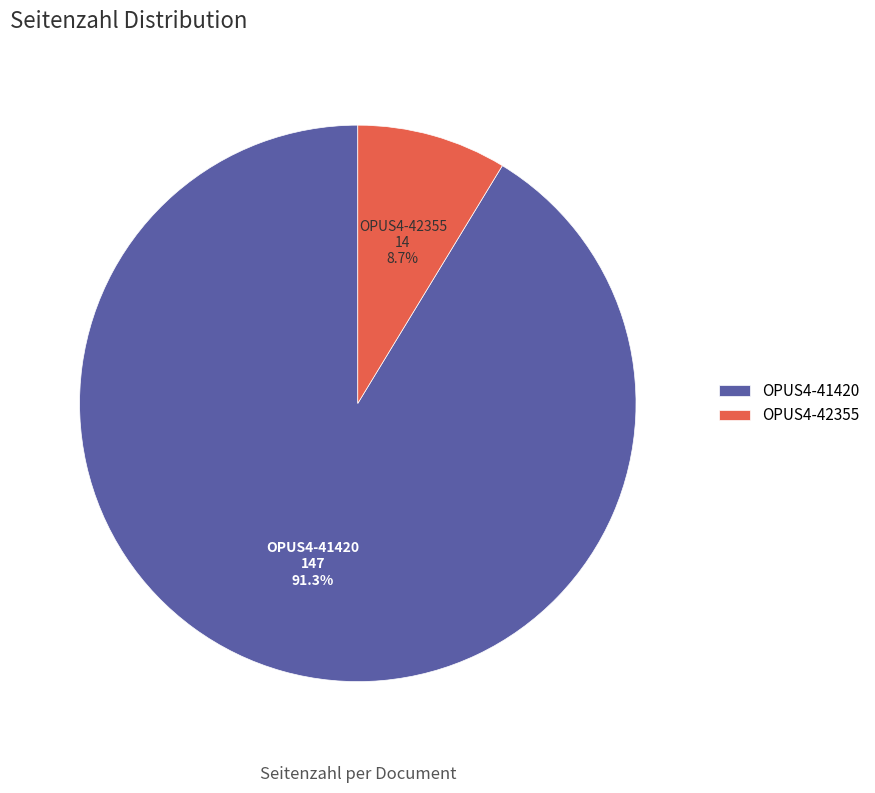

To the nearest percent, what is the average slice percentage?

50%